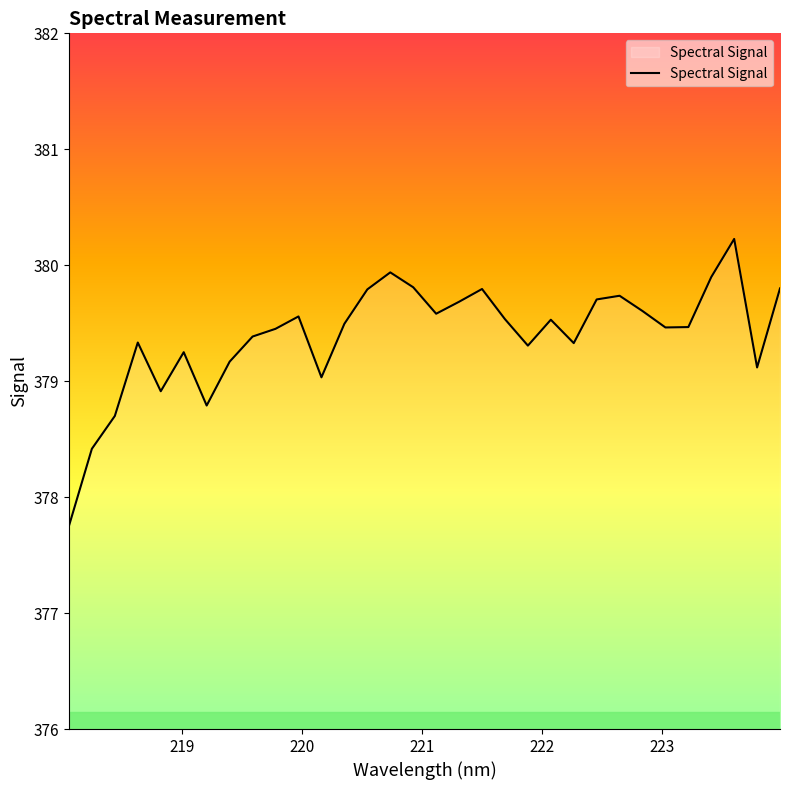

What is the greatest value displayed?

380.2